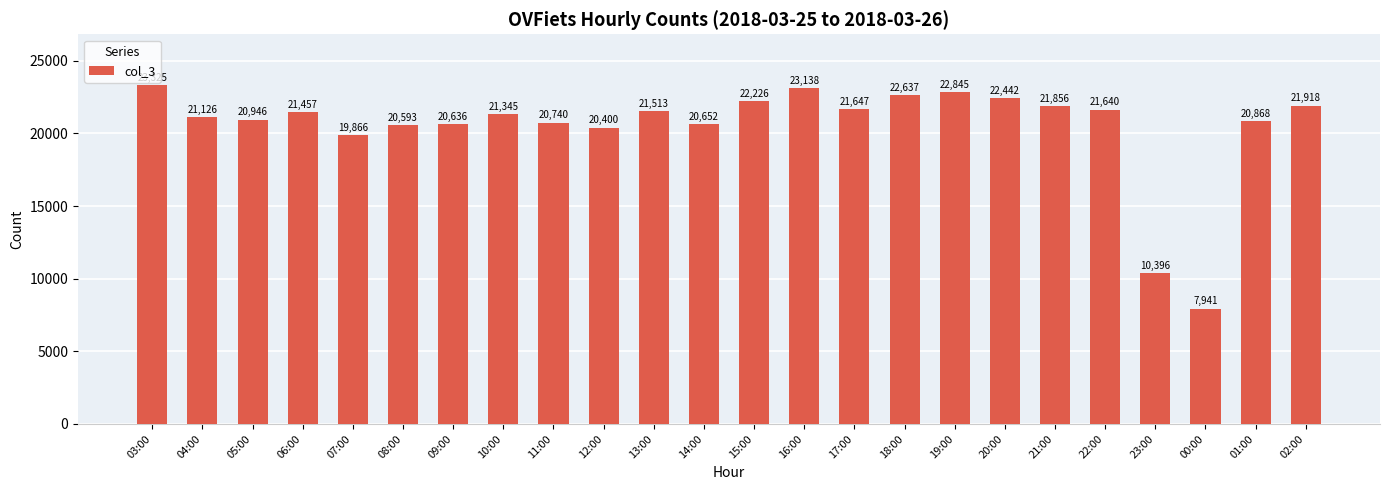

What is the change in value from 03:00 to 04:00?

-2199